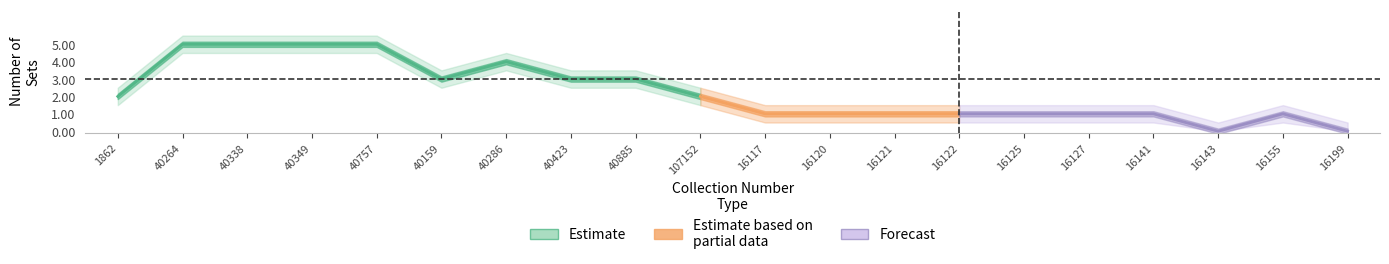

The chart shows a value of 1 at 107152. True or false?

False